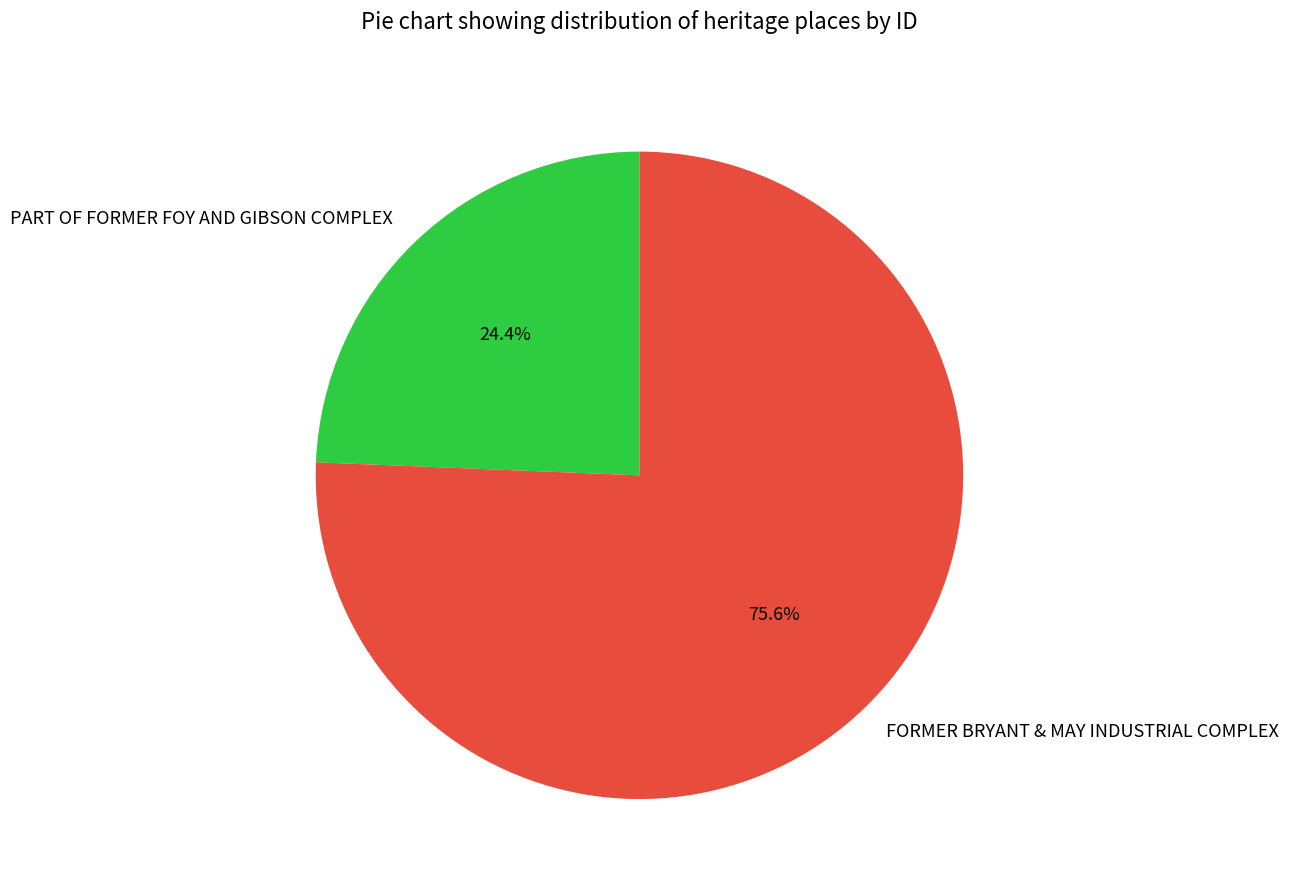

Rank the categories by value from lowest to highest.

PART OF FORMER FOY AND GIBSON COMPLEX, FORMER BRYANT & MAY INDUSTRIAL COMPLEX